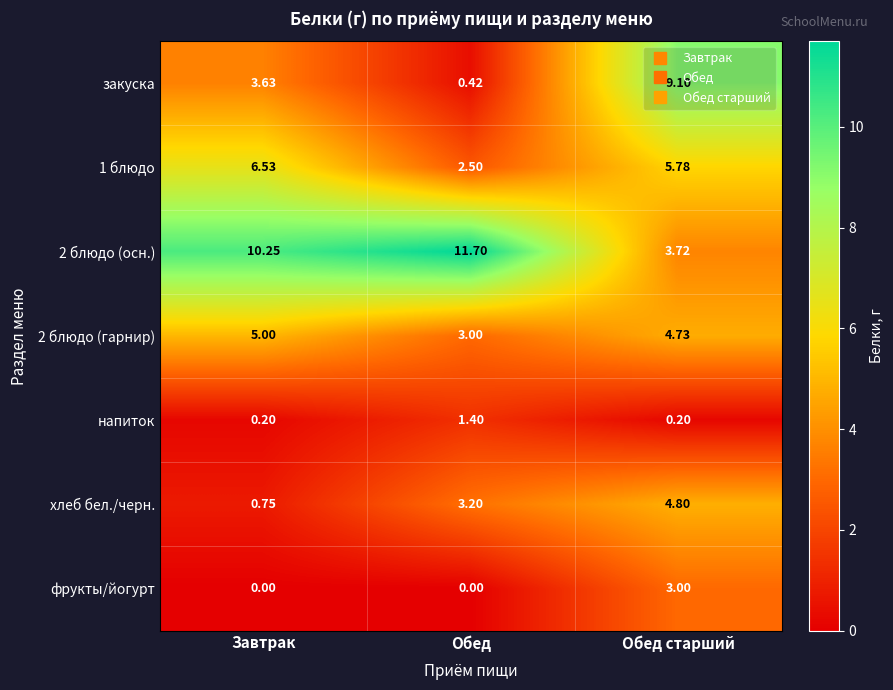

At which label does закуска first exceed 3?

Завтрак